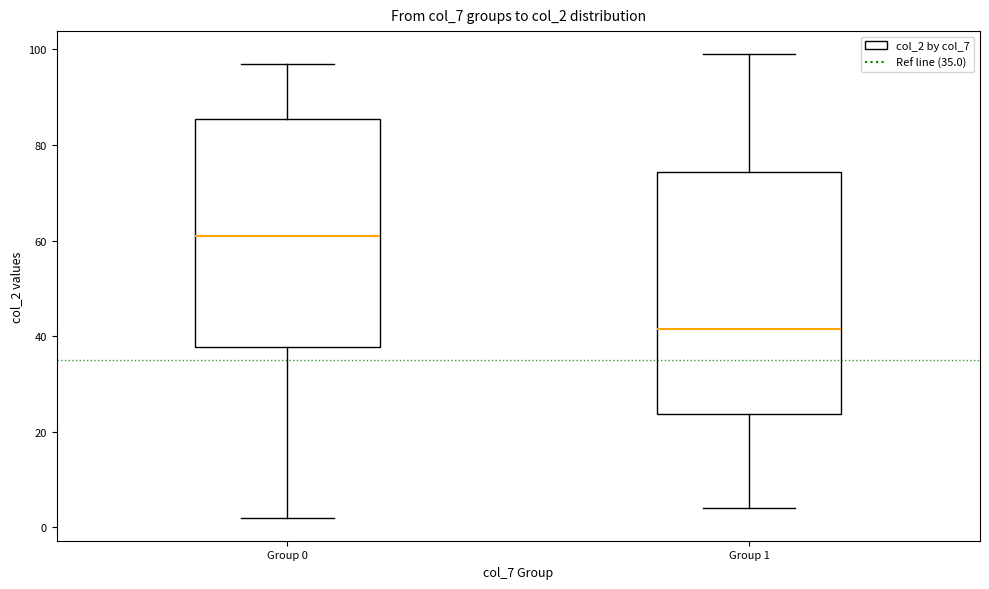

Reading left to right, transcribe this box plot: for each box, give where its median line is, the range the box spans, and where its two whiskers end, as read against the y-axis. The values are not printed on the chart, so give them approximately, as read against the axis.

Group 0: median 62, box 38 to 86, whiskers 2 to 98
Group 1: median 42, box 24 to 74, whiskers 4 to 100